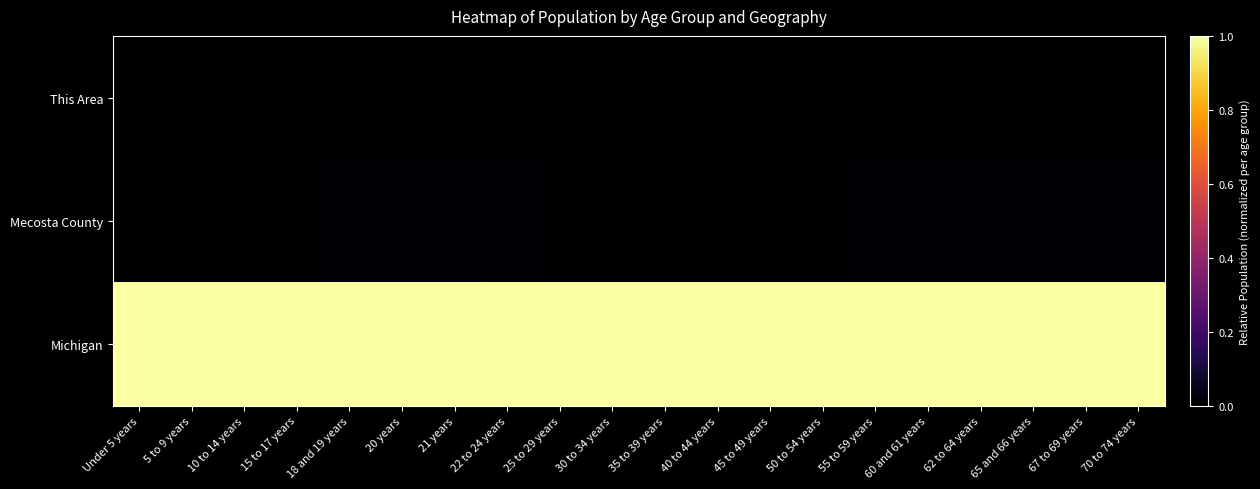

Between 22 to 24 years and 25 to 29 years, which is larger?

22 to 24 years